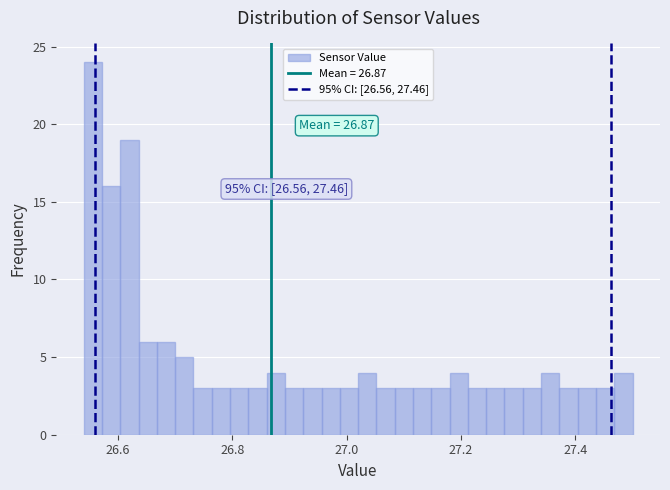

Read against the x-axis, roughly where is the centre of the tallest bar?

26.56